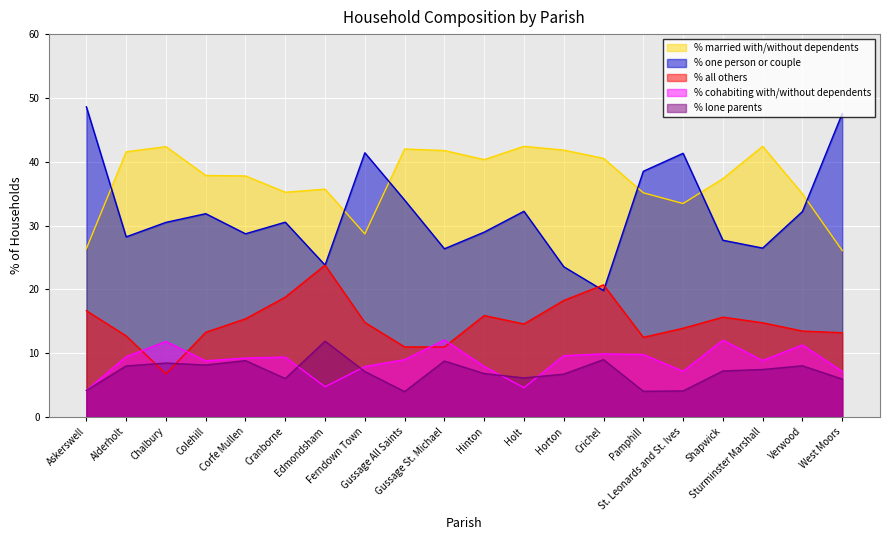

What is the label of the 17th point from the left?

Shapwick